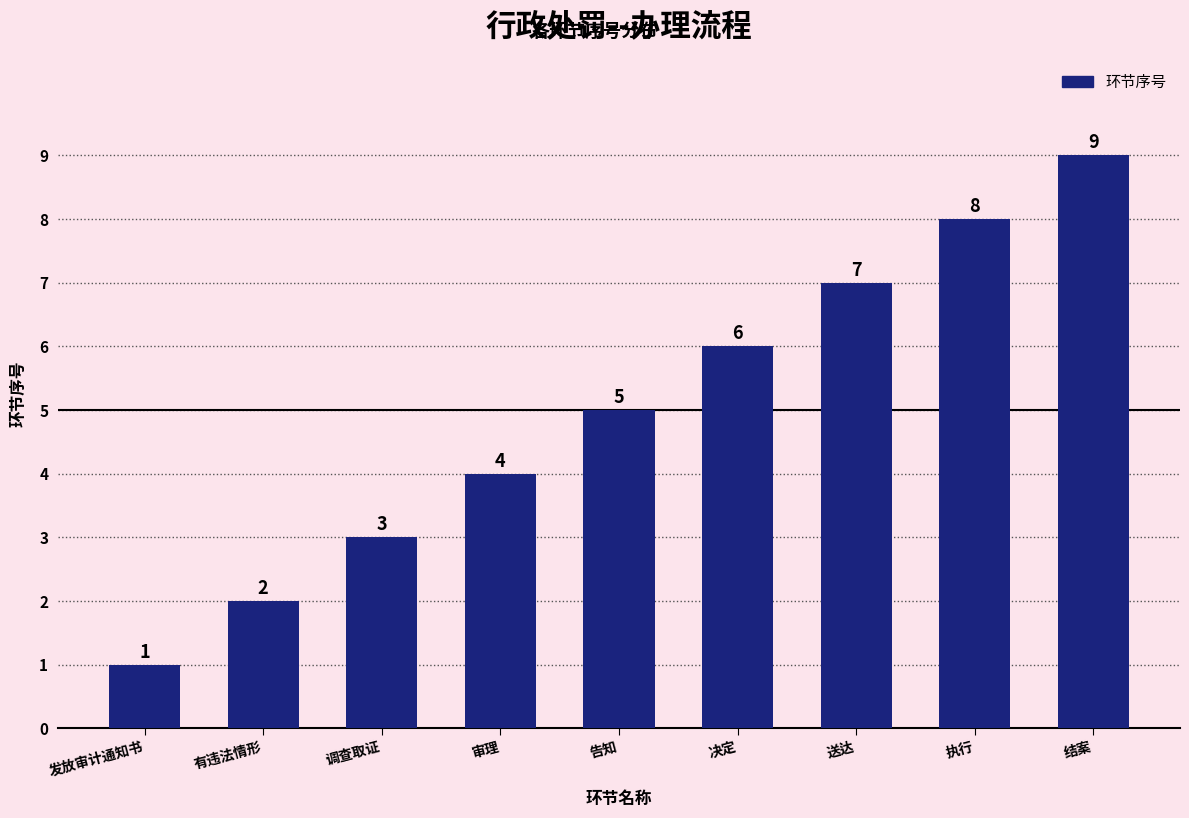

Reading right to left, transcribe all the data shown in this chart.

9	8	7	6	5	4	3	2	1